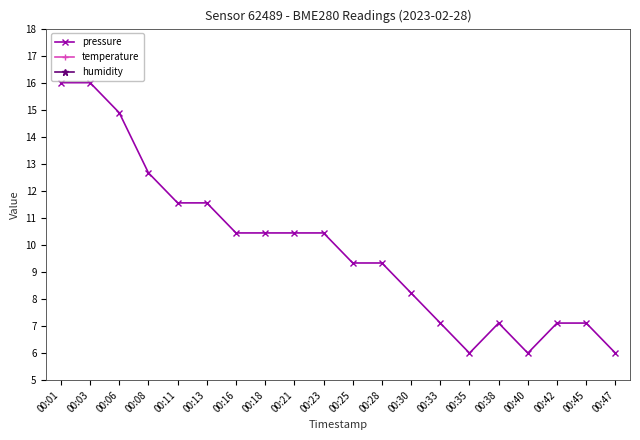

List the labels in order of pressure value, smallest first.

00:35, 00:40, 00:47, 00:33, 00:38, 00:42, 00:45, 00:30, 00:25, 00:28, 00:16, 00:18, 00:21, 00:23, 00:11, 00:13, 00:08, 00:06, 00:01, 00:03